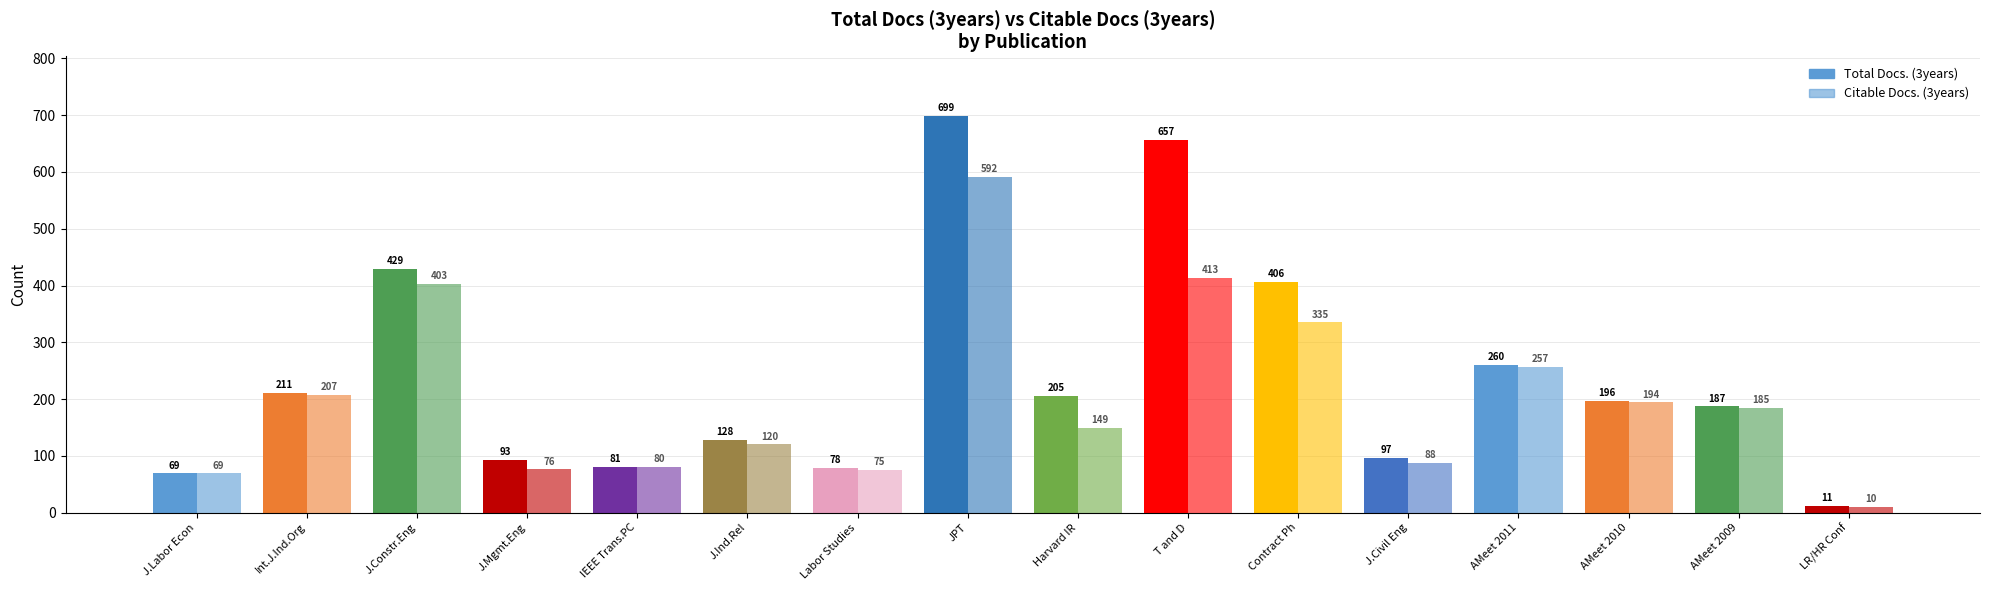

What is the smallest value displayed?

10